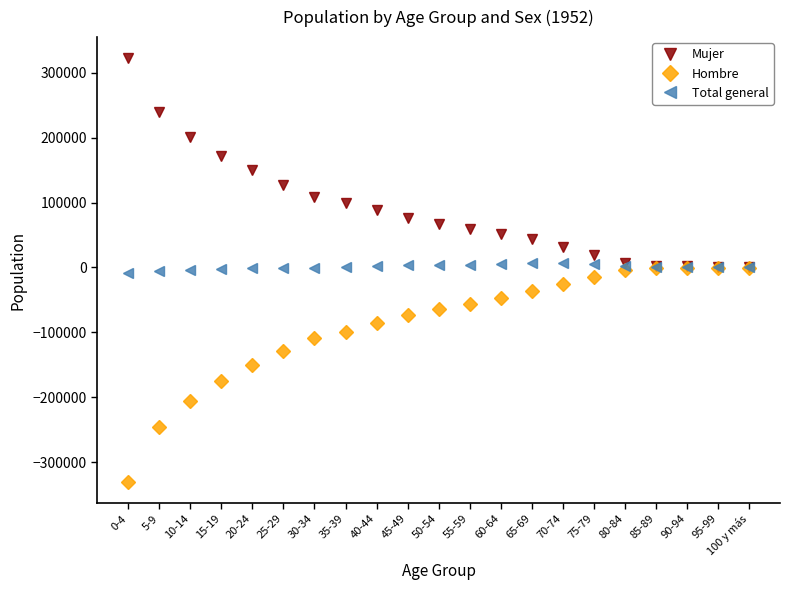

How many series are shown in this chart?

3